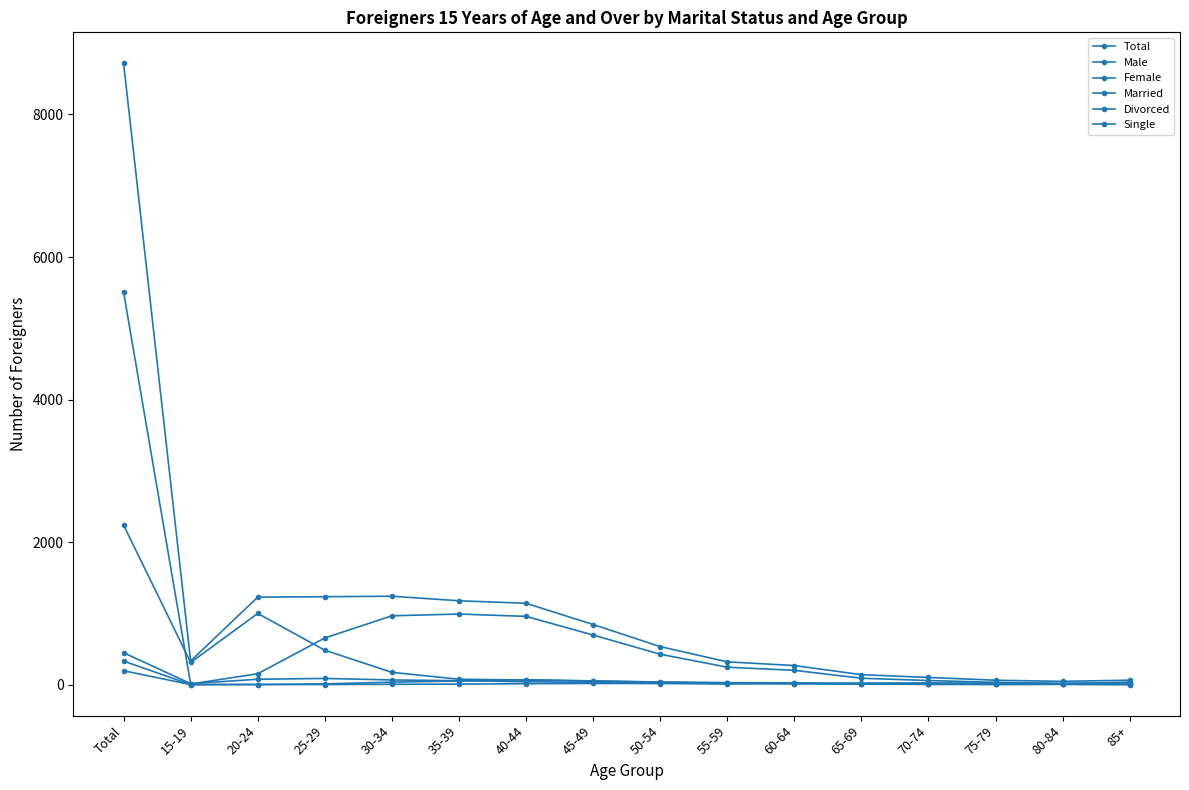

Does the chart have visible grid lines?

No